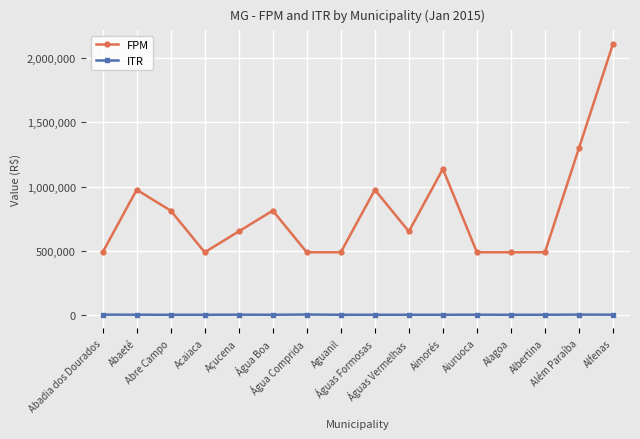

Which series has the largest total across all categories?

FPM